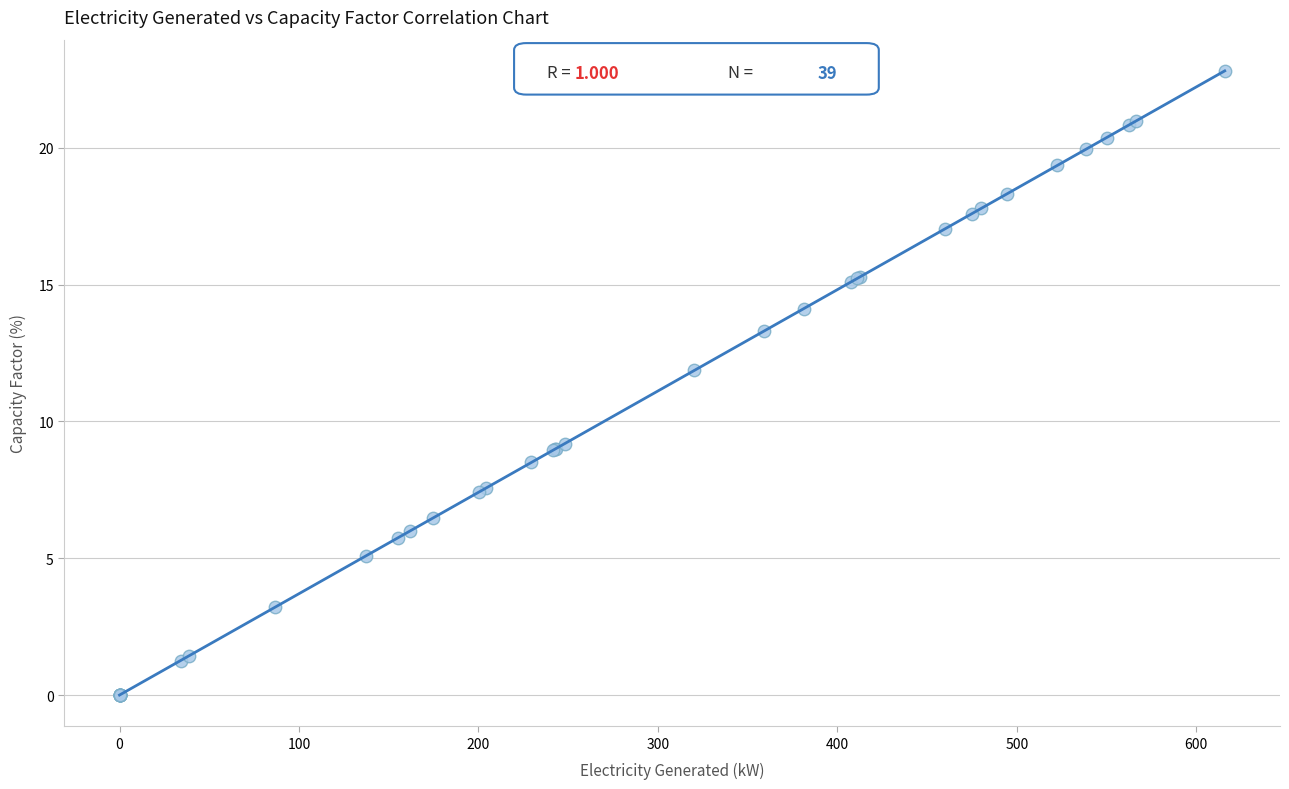

What Y value in the scatter plot is closest to 11?

11.9